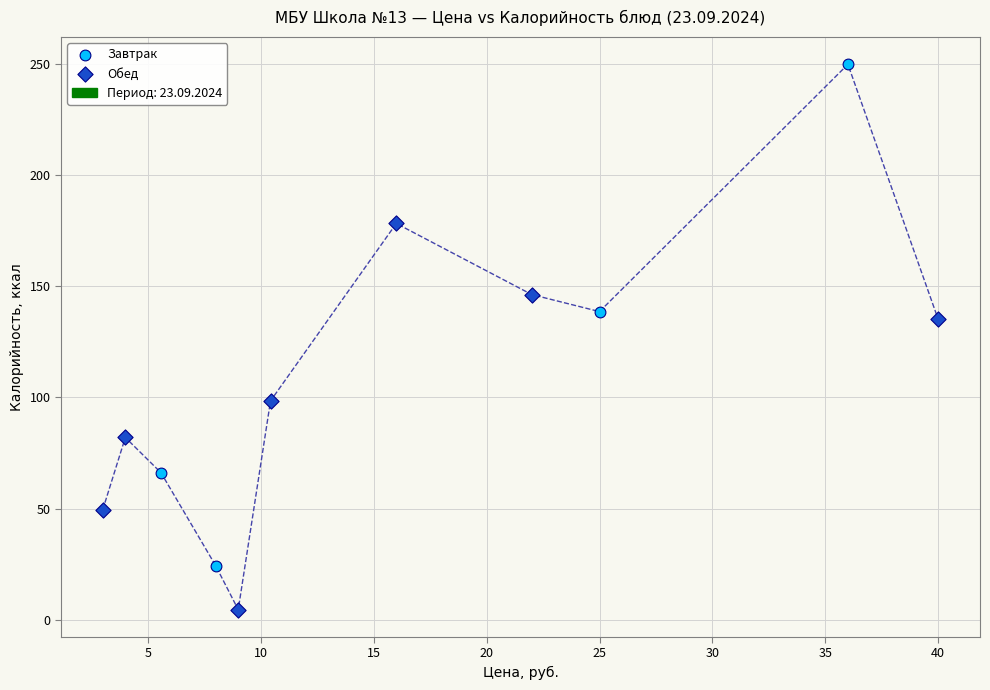

Which series reaches the maximum Y coordinate?

Завтрак